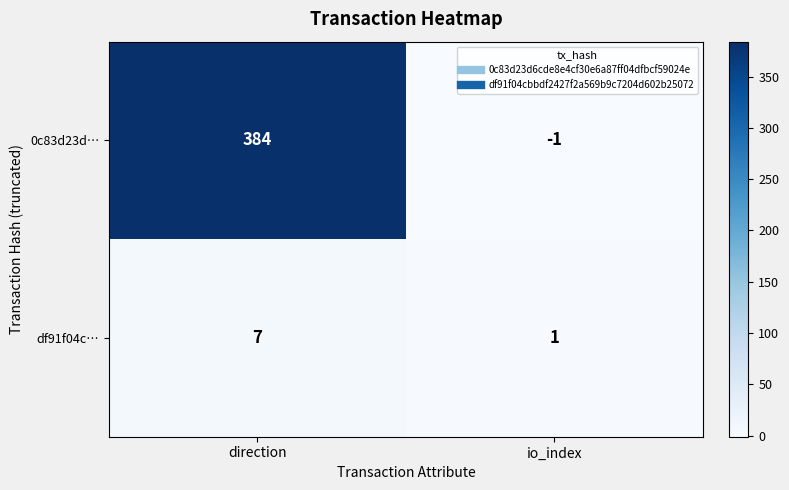

What is the smallest value displayed?

-1